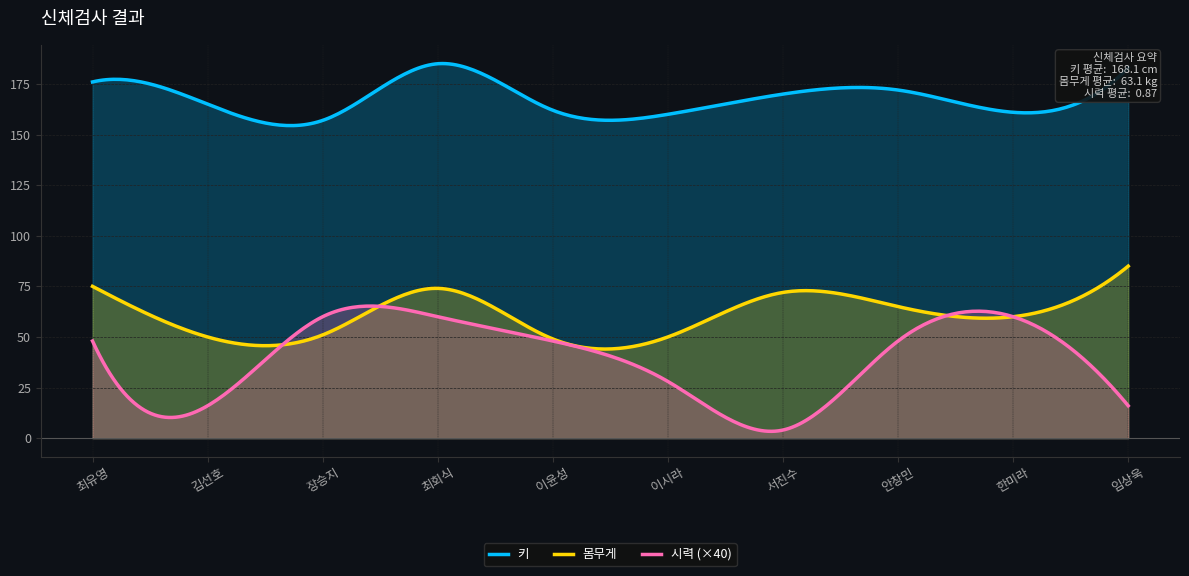

What is the minimum value for 시력?

0.1